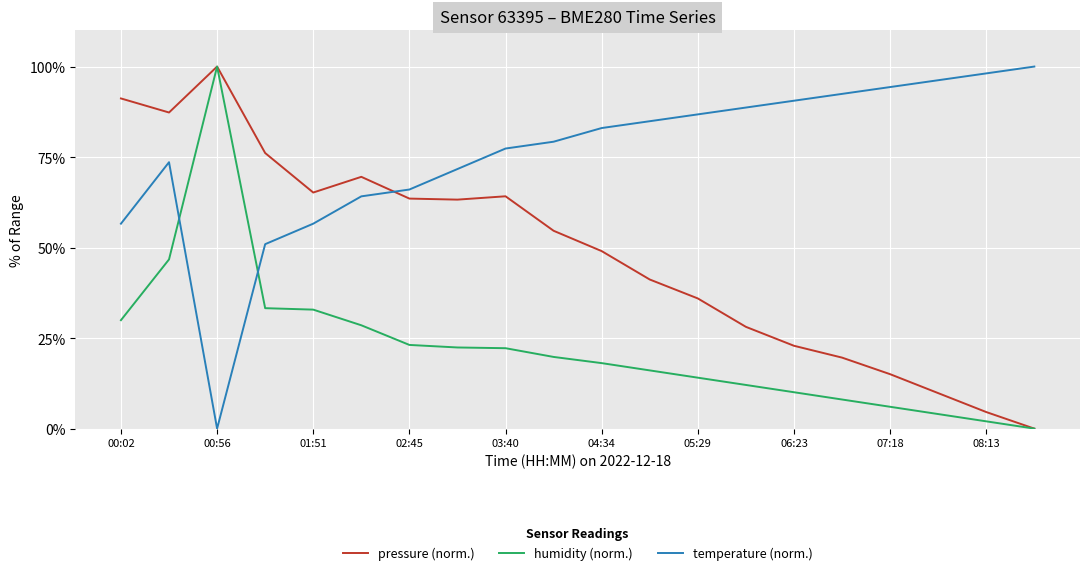

Which series has the largest total across all categories?

temperature (norm.)